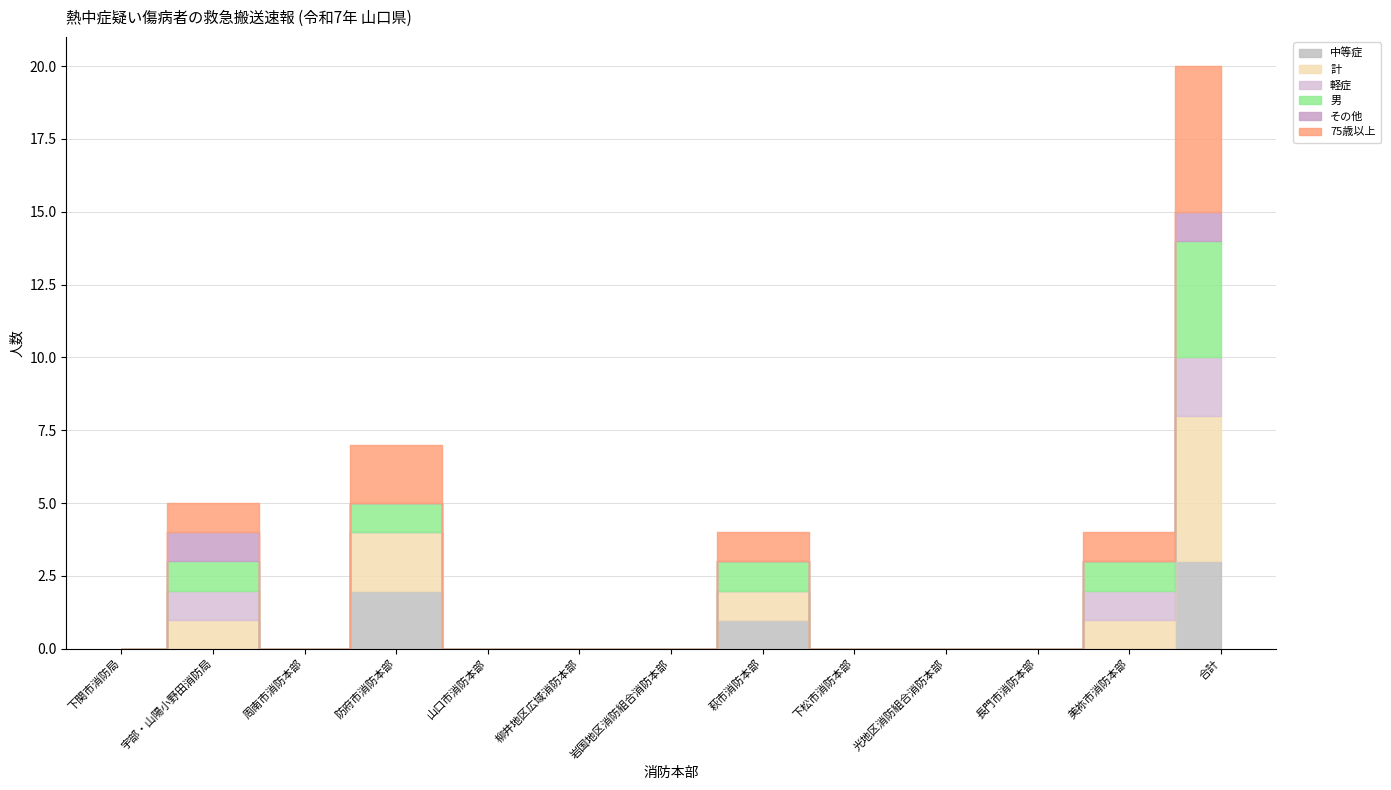

How many lines are shown in the chart?

6